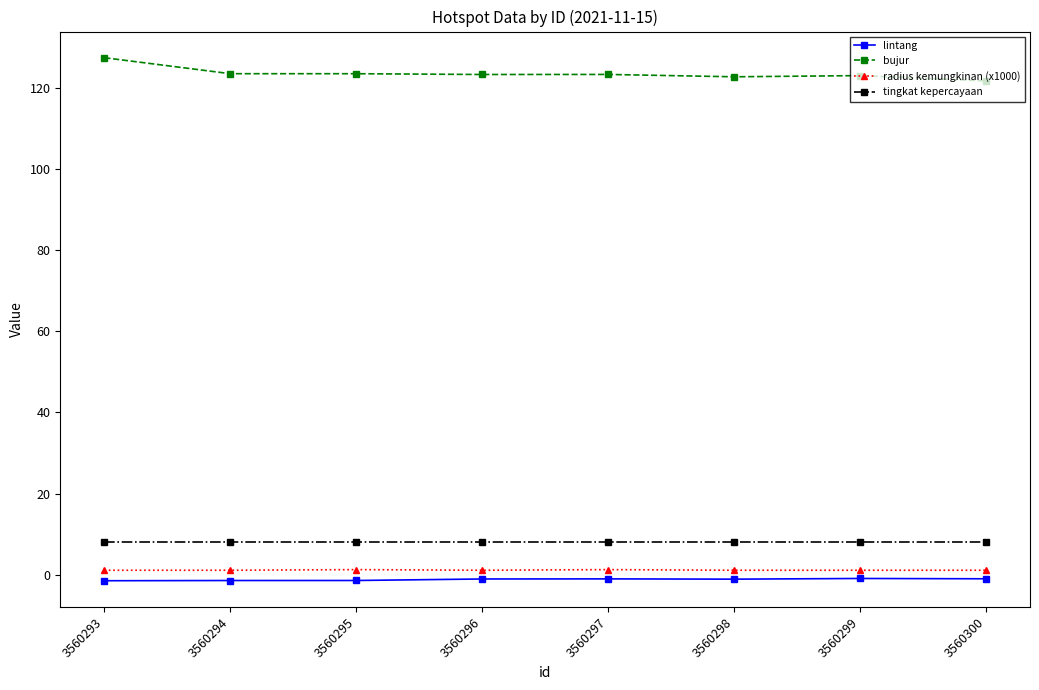

Does the chart have visible grid lines?

No